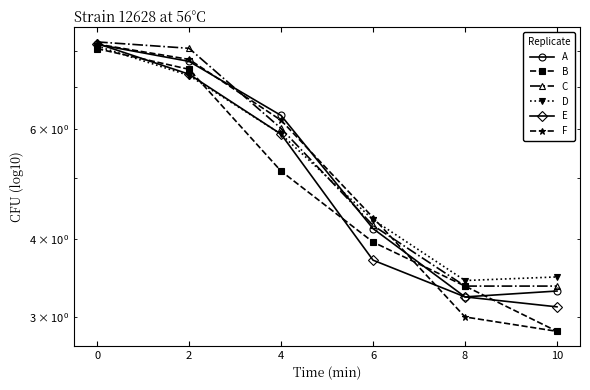

Count the number of categories in the chart.

6